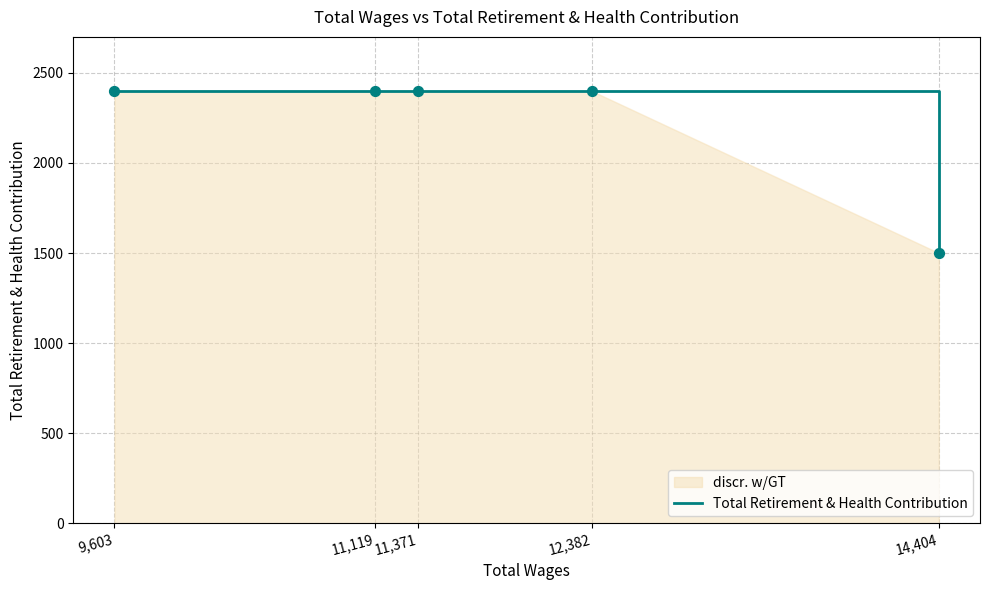

Approximately how many times larger is the value at 12,382 compared to 11,371?

1.0